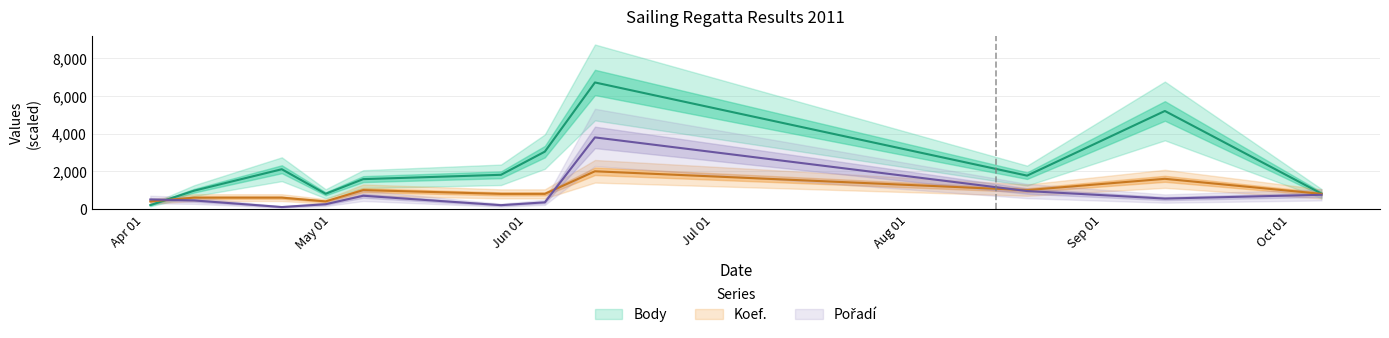

How many interior local peaks does the Pořadí series have?

2